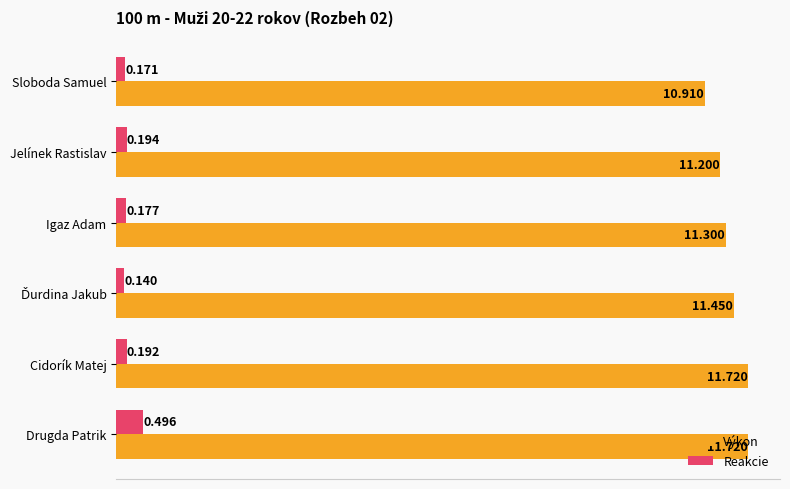

Which series changed the most between Jelínek Rastislav and Igaz Adam?

Výkon